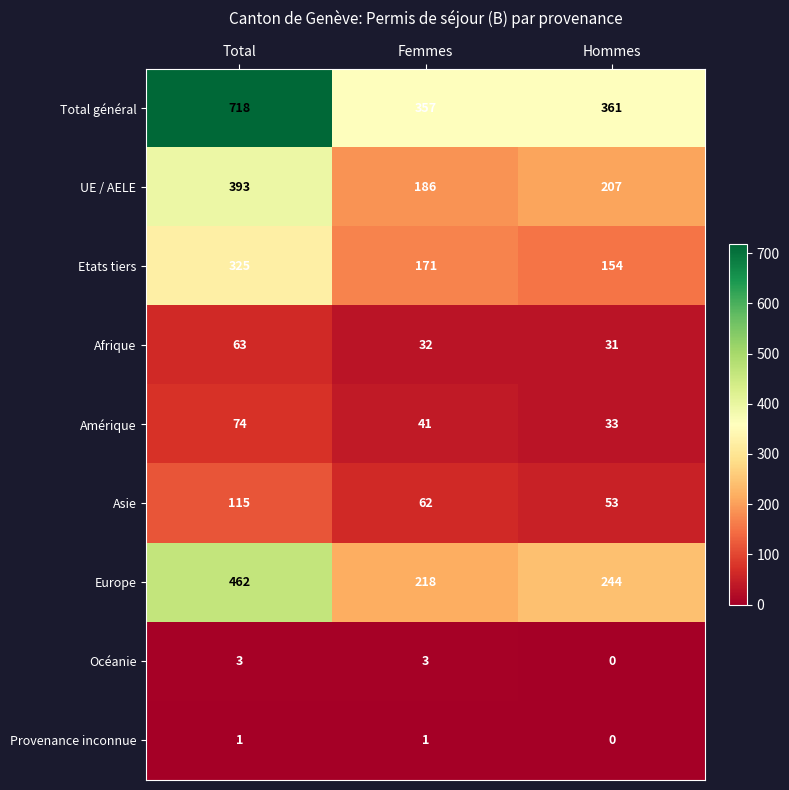

At which label does Total général first exceed 361?

Total